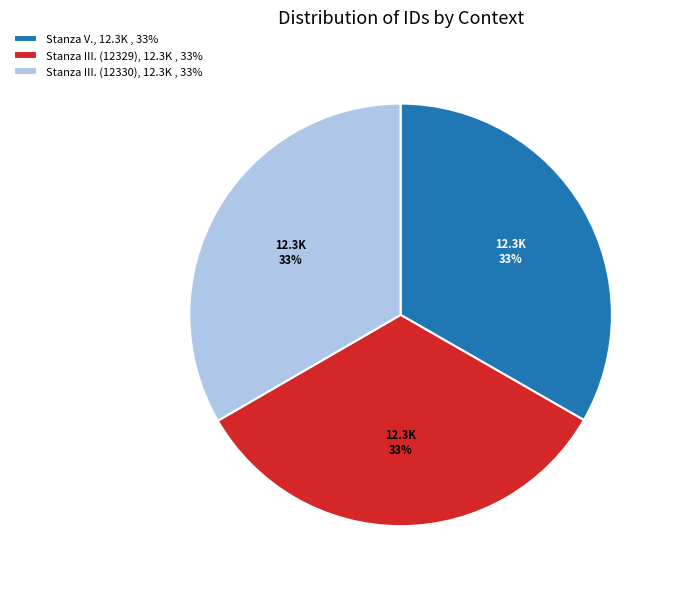

Count the number of slices in the pie.

3